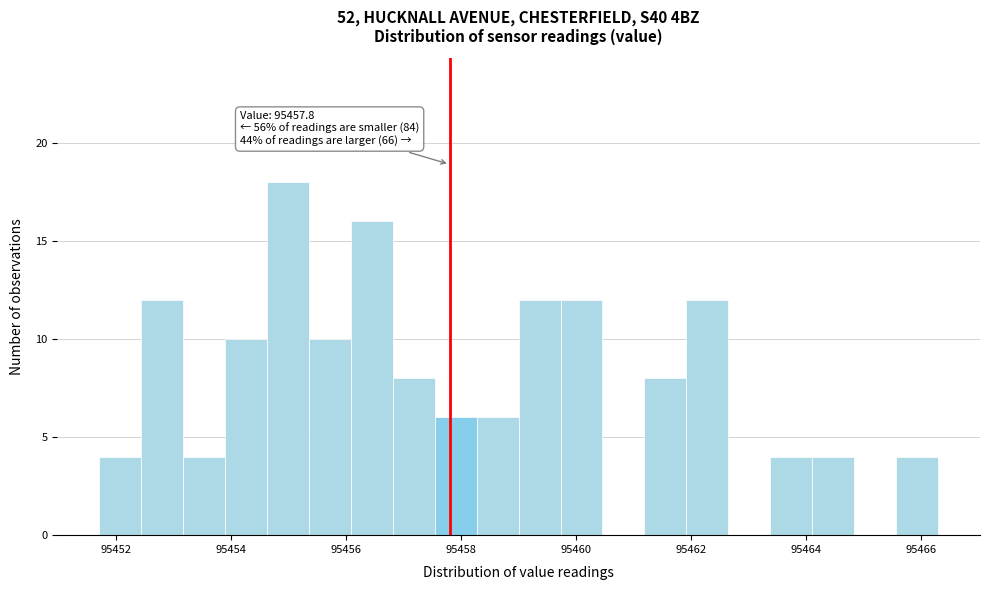

Read against the x-axis, roughly where is the centre of the tallest bar?

95455.0